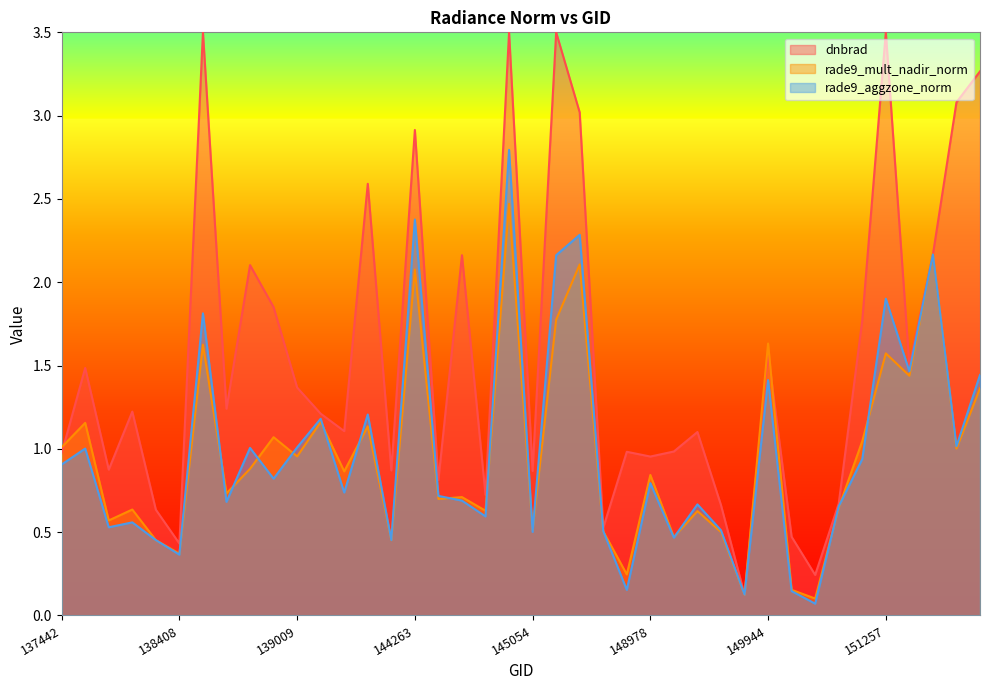

What is the average value of the rade9_mult_nadir_norm series?

1.0